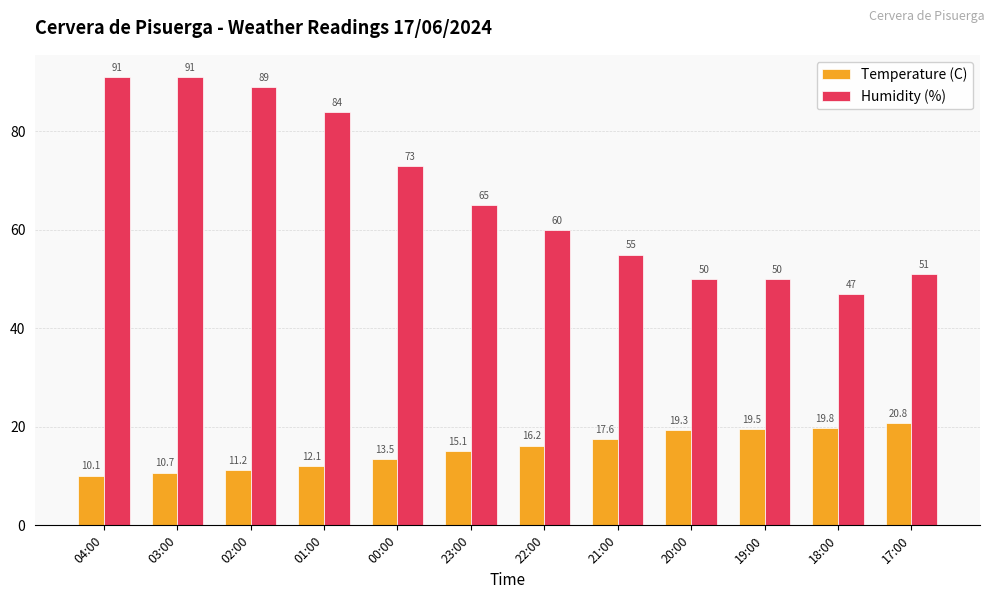

Rank the series by their maximum value, from highest to lowest.

Humidity (%), Temperature (C)